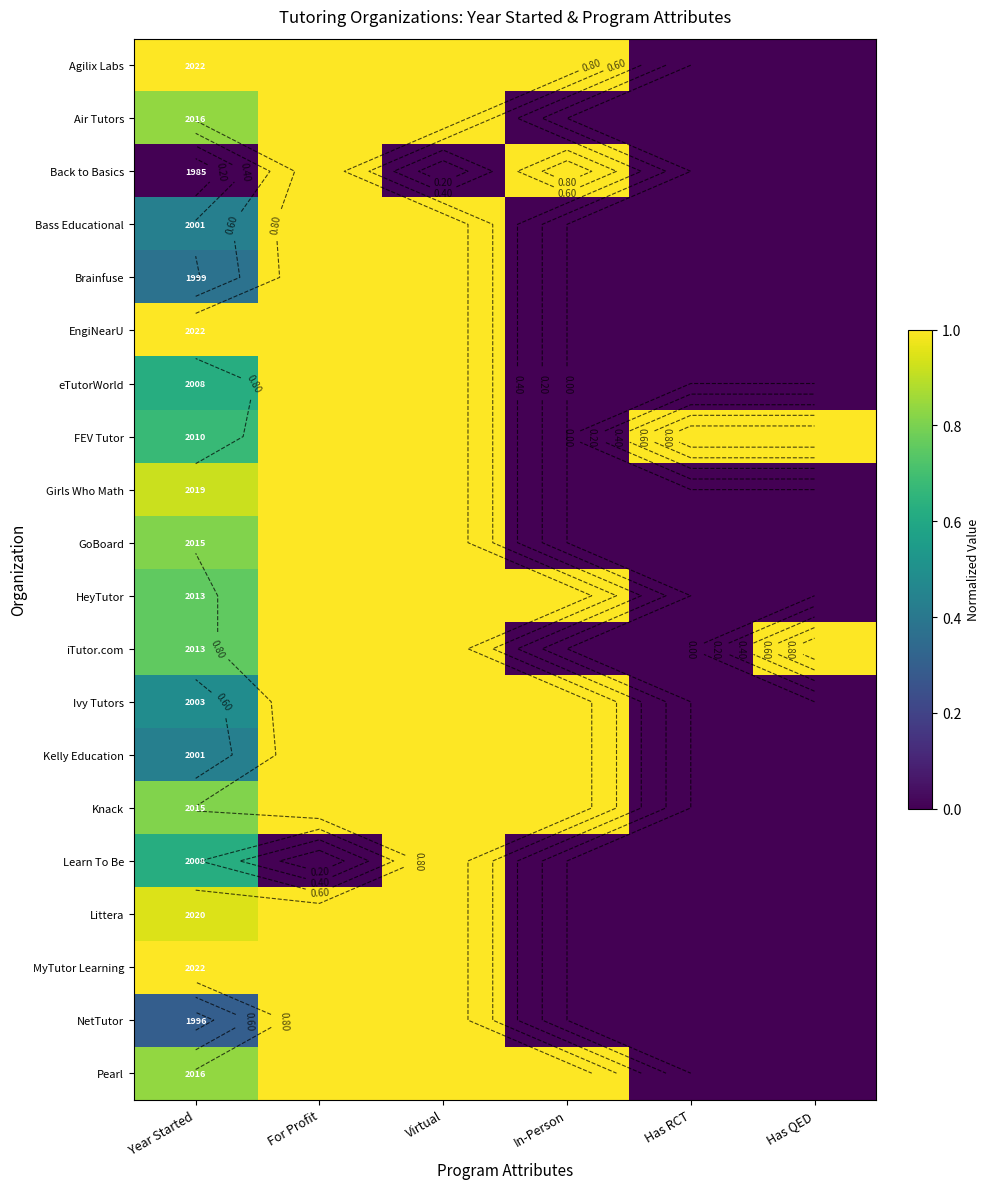

The value of GoBoard at Year Started is 0.8. True or false?

True